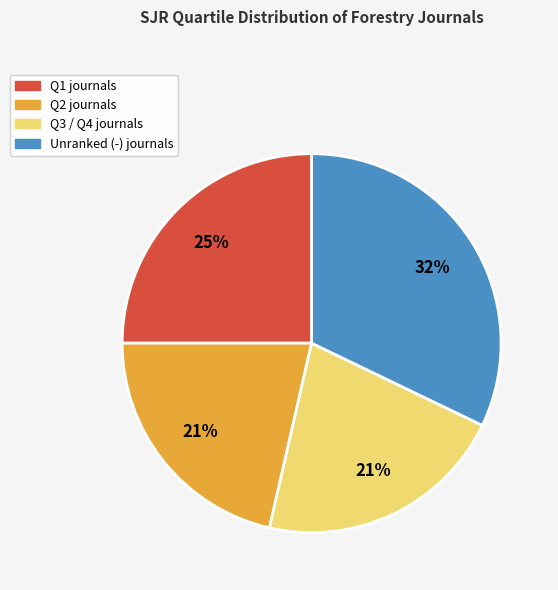

Count the number of slices in the pie.

4